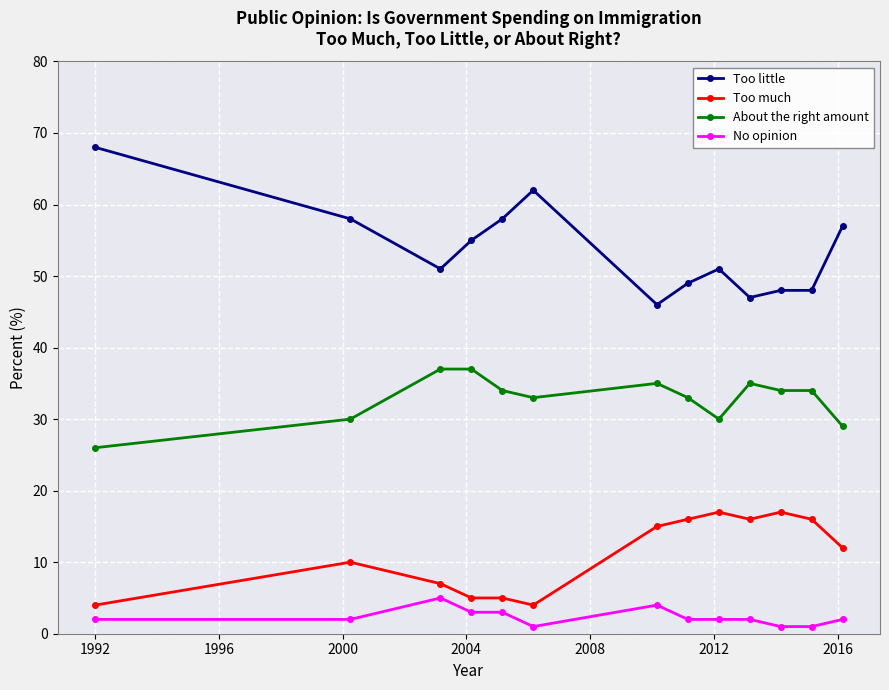

Which series has the largest total across all categories?

Too little